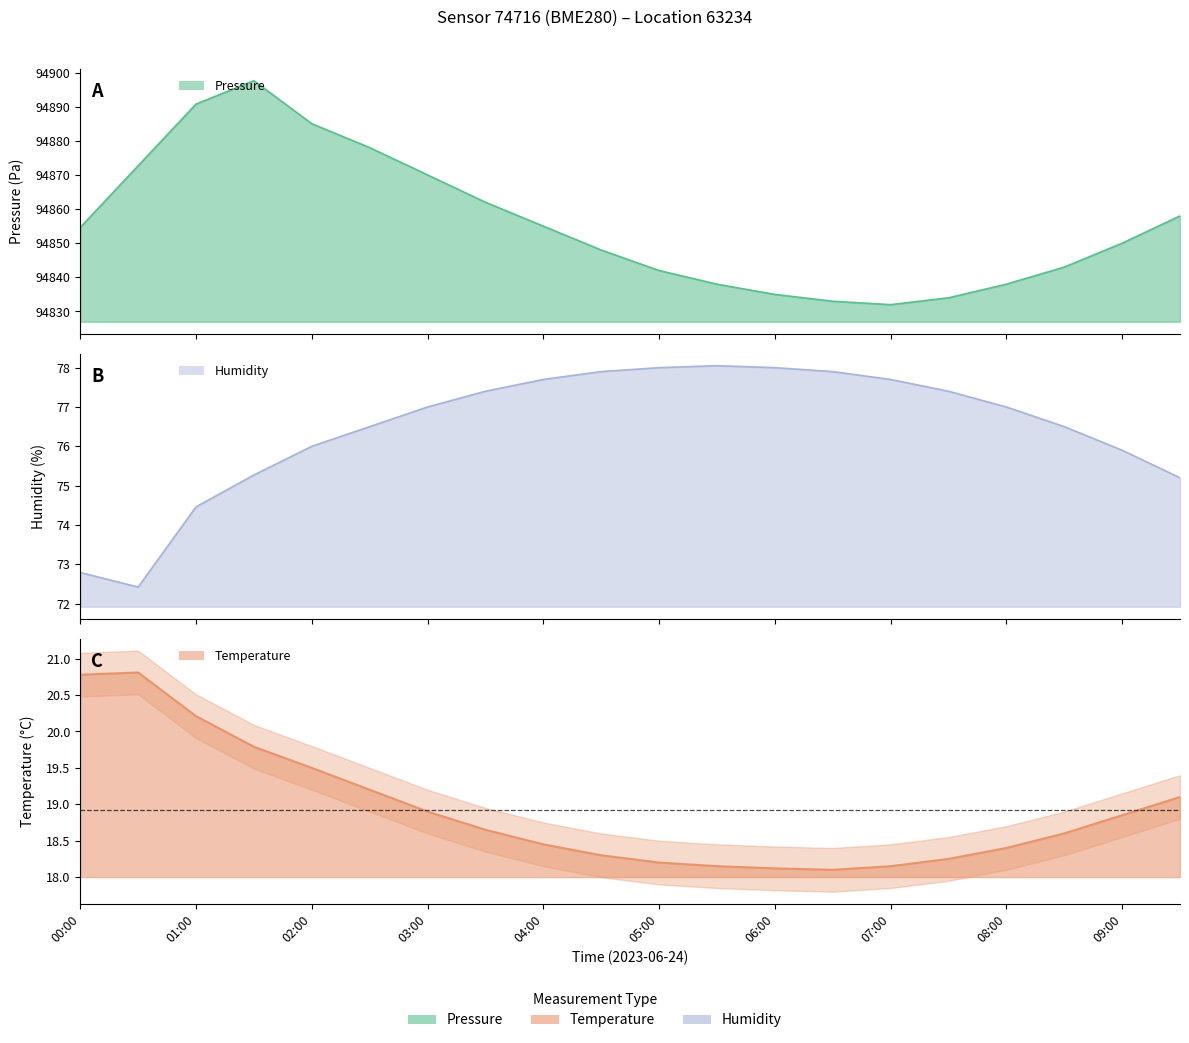

What is the average value of the pressure series?

94855.8